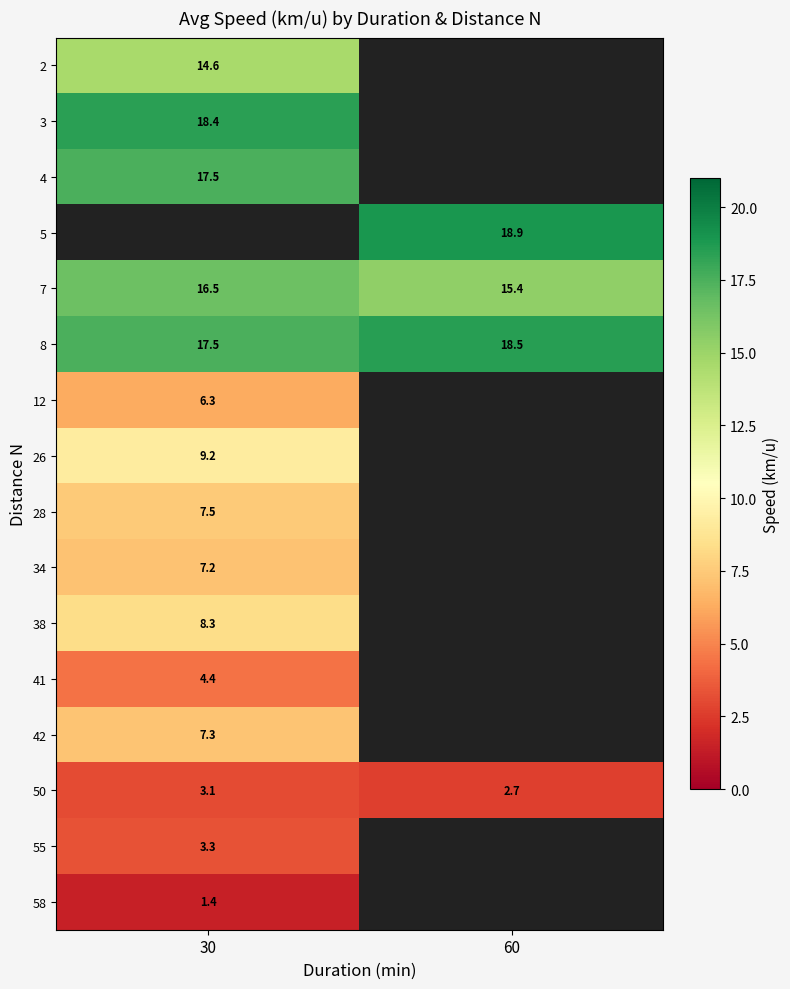

The value of 55 at 30 is 0.8. True or false?

False